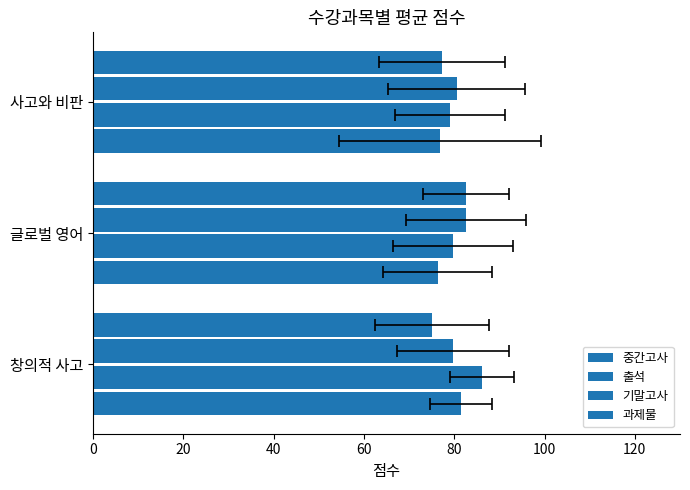

Reading right to left, extract all data points from this chart.

중간고사: 76.9	76.3	81.5
출석: 79.0	79.7	86.1
기말고사: 80.5	82.7	79.8
과제물: 77.3	82.6	75.1